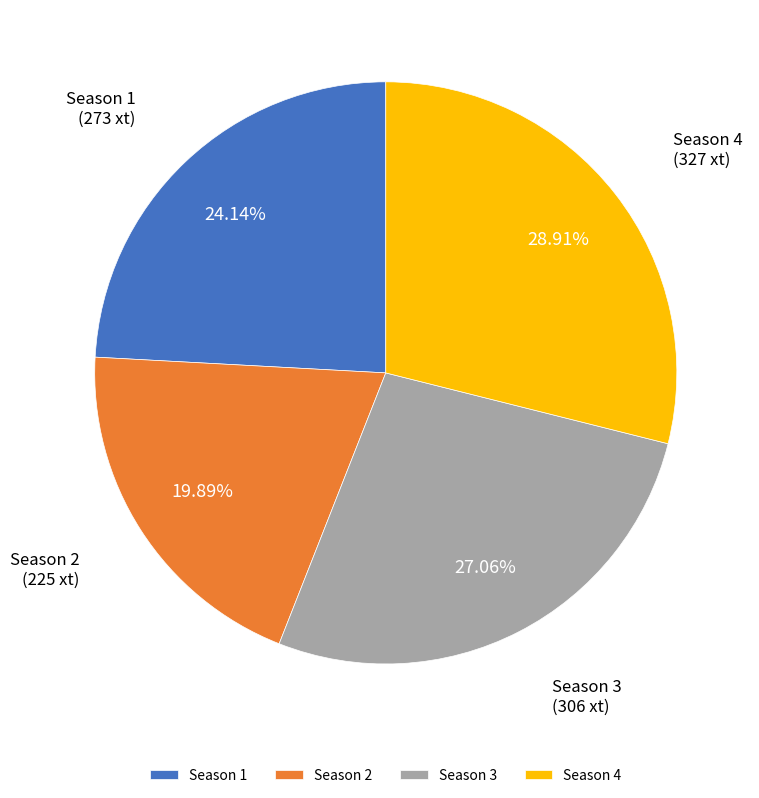

Does any single category account for the majority?

No